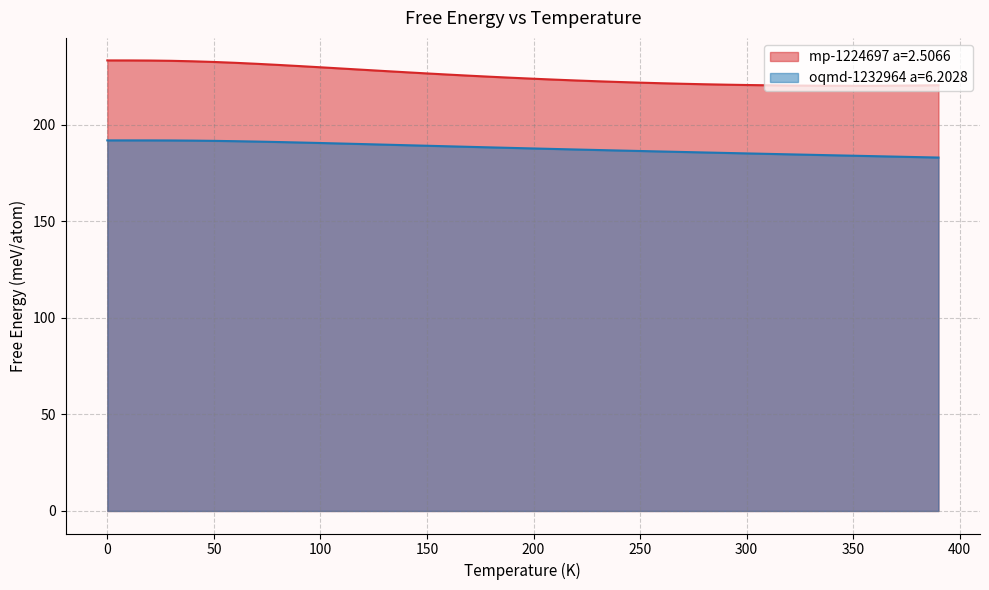

The mp-1224697 a=2.5066 series shows 220.3 at 380.0. True or false?

True